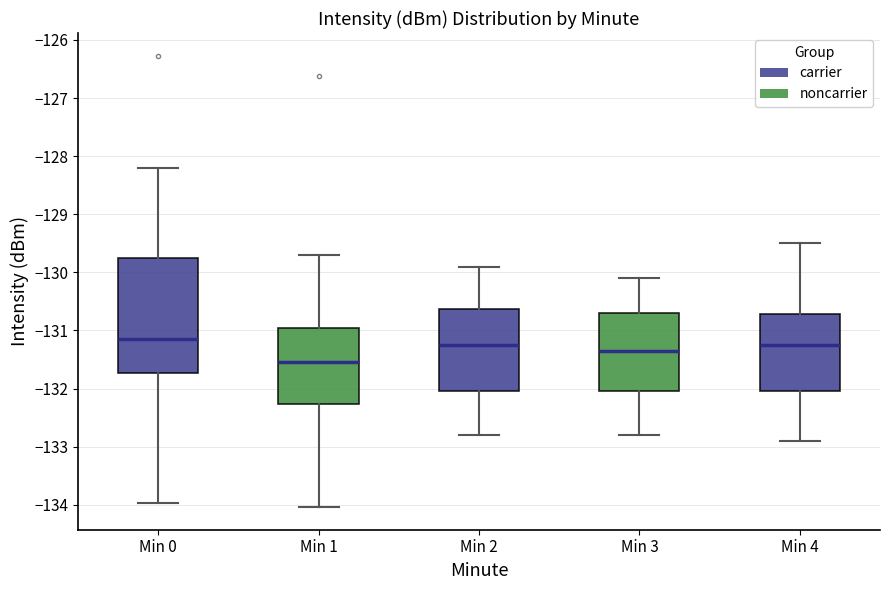

Comparing the boxes themselves (not the whiskers), which one is the tallest?

Min 0